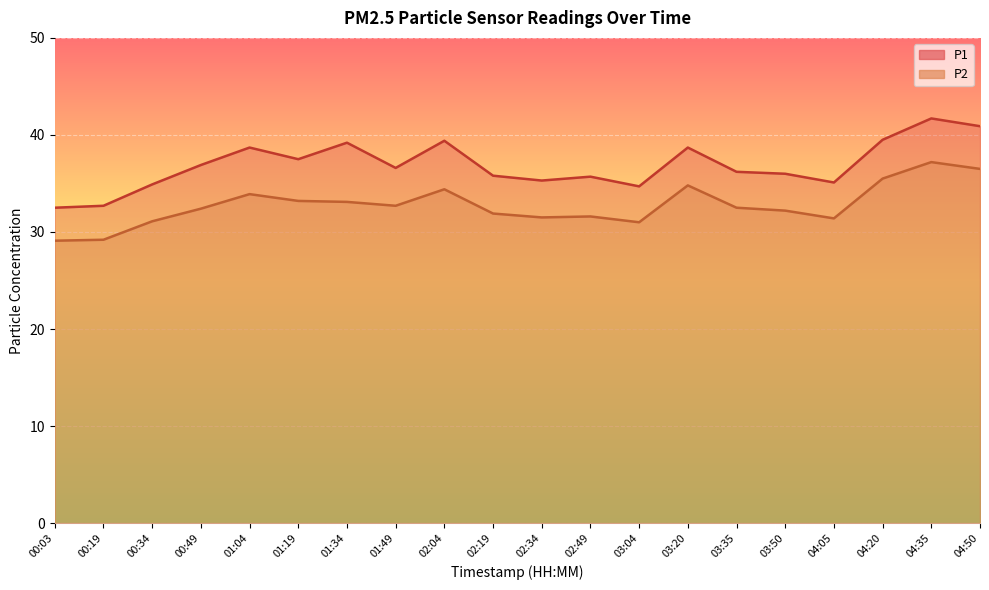

What is the label of the 2nd point from the right?

04:35